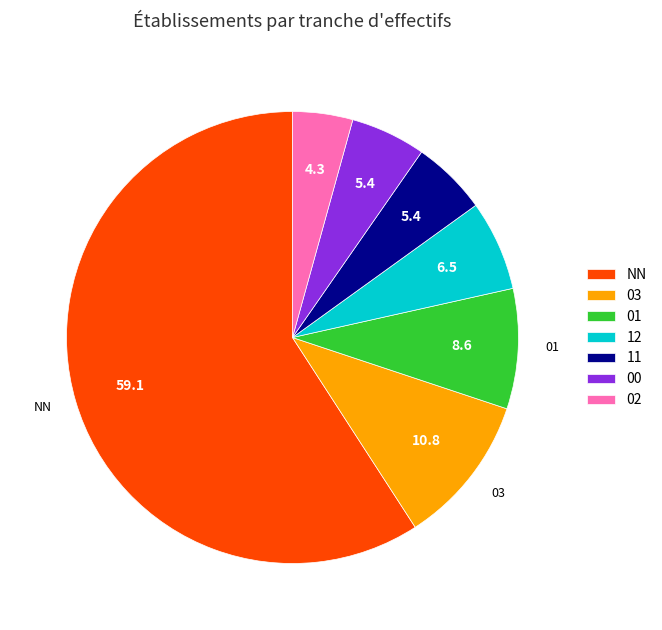

Does 11 account for over 50% of the chart?

No